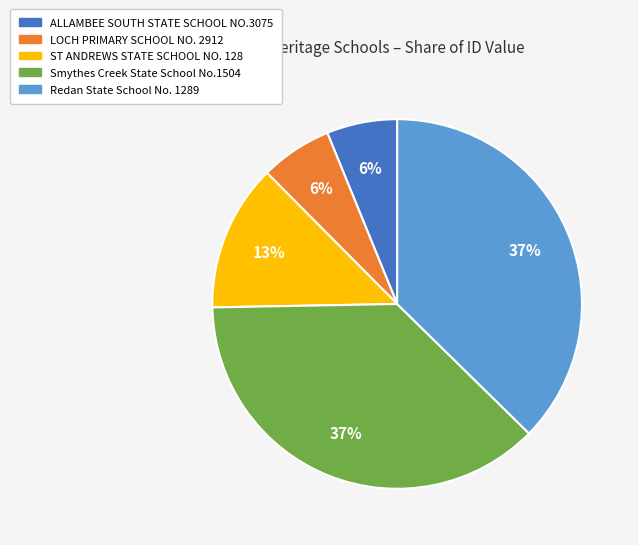

To the nearest percent, what percentage of the pie is Redan State School No. 1289?

37%